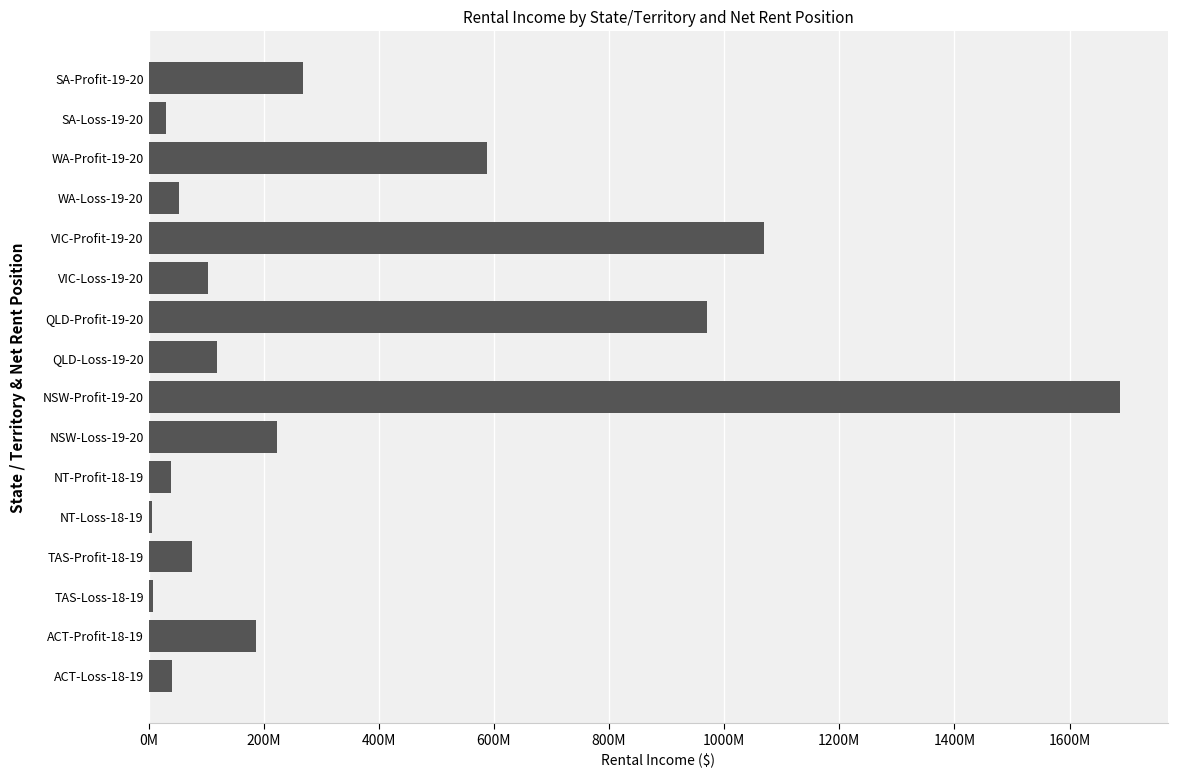

Are the bars horizontal?

Yes